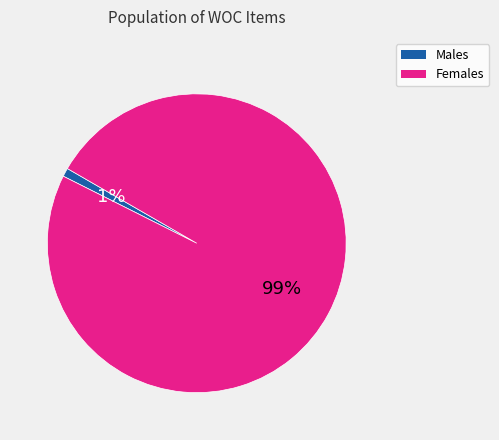

Which slice is the largest?

Females